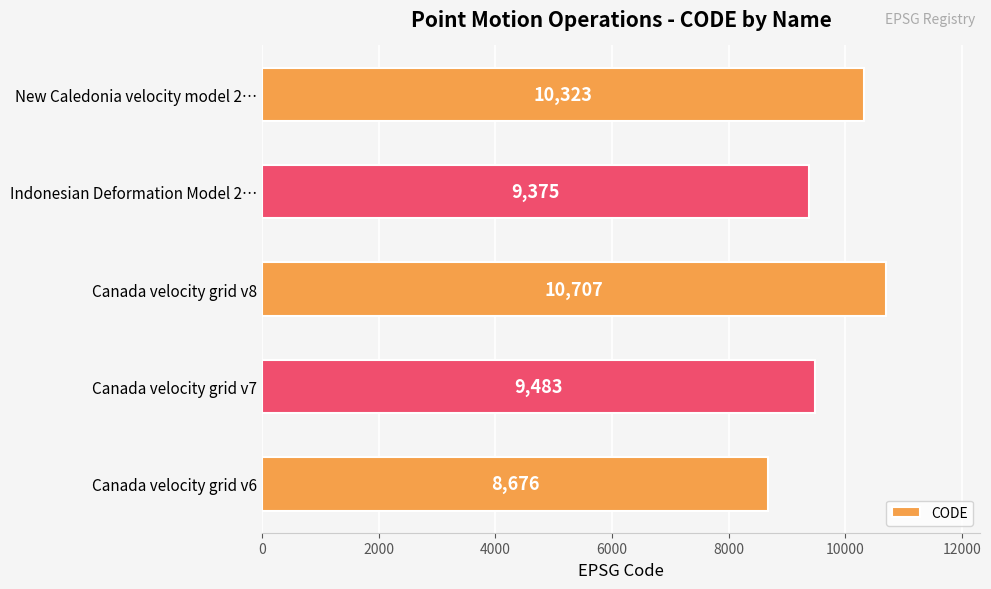

What is the sum of all values?

48564